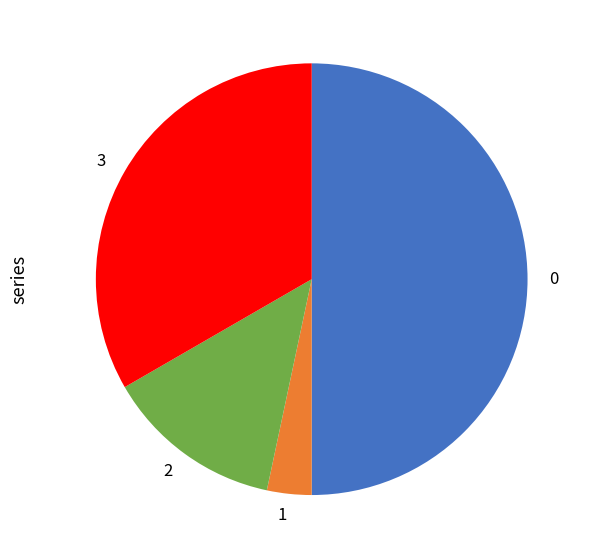

What is the ratio of the value at 2 to the value at 1?

4.0